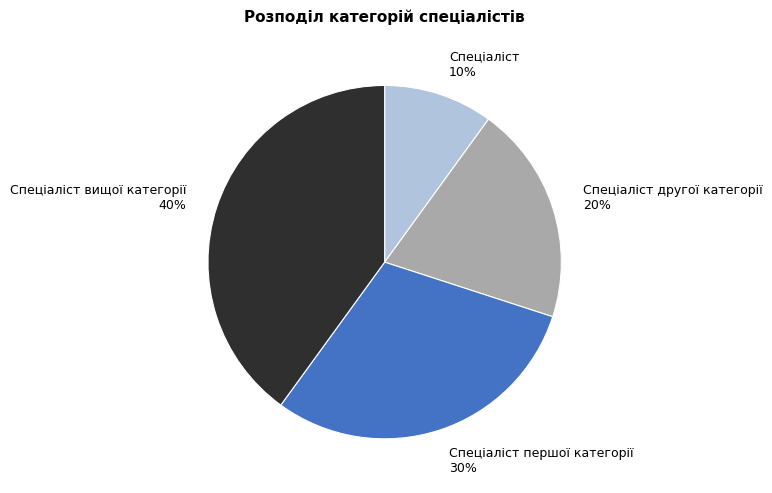

Which slice is the largest?

Спеціаліст вищої категорії